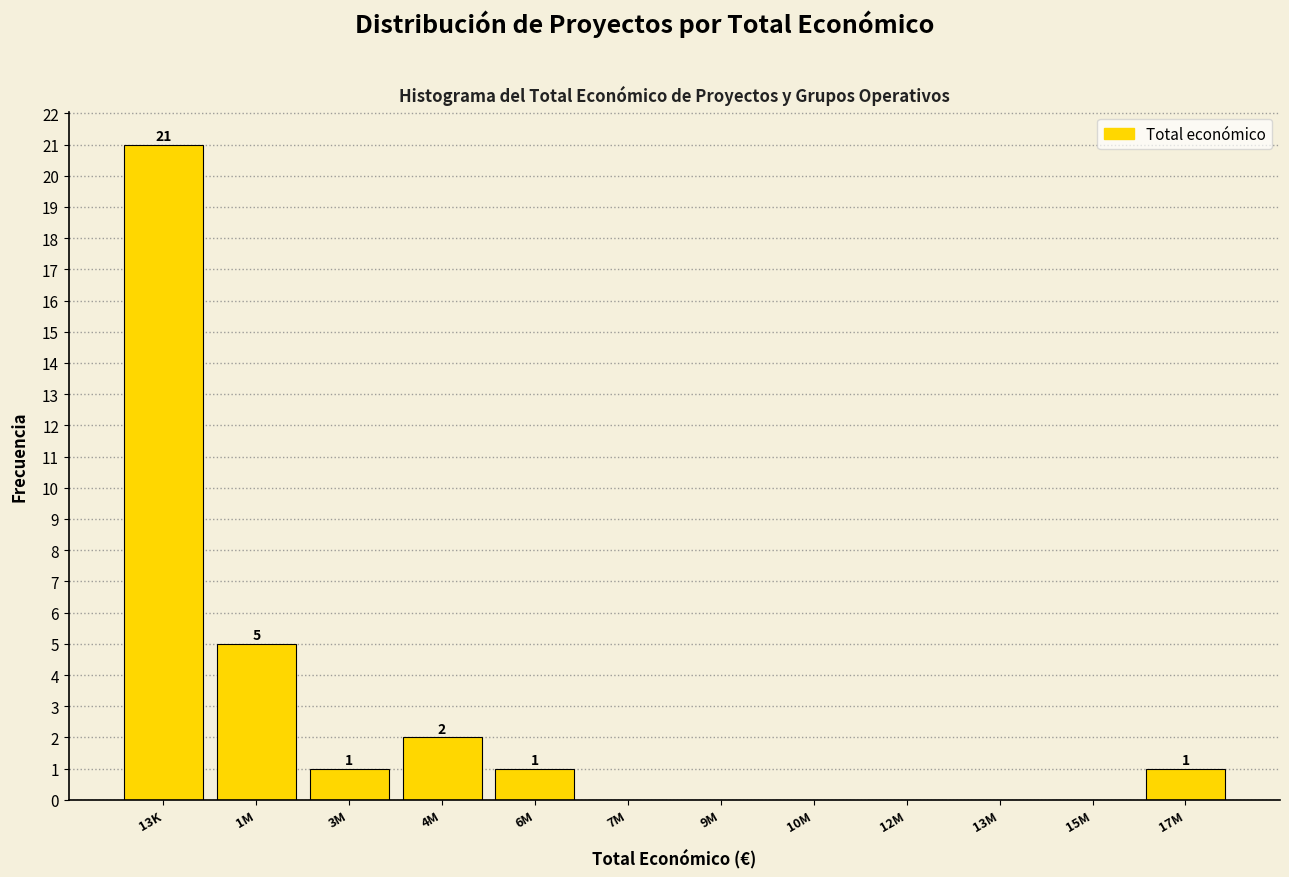

Reading left to right, list all the values displayed in this chart.

13K=21	1M=5	3M=1	4M=2	6M=1	7M=0	9M=0	10M=0	12M=0	13M=0	15M=0	17M=1